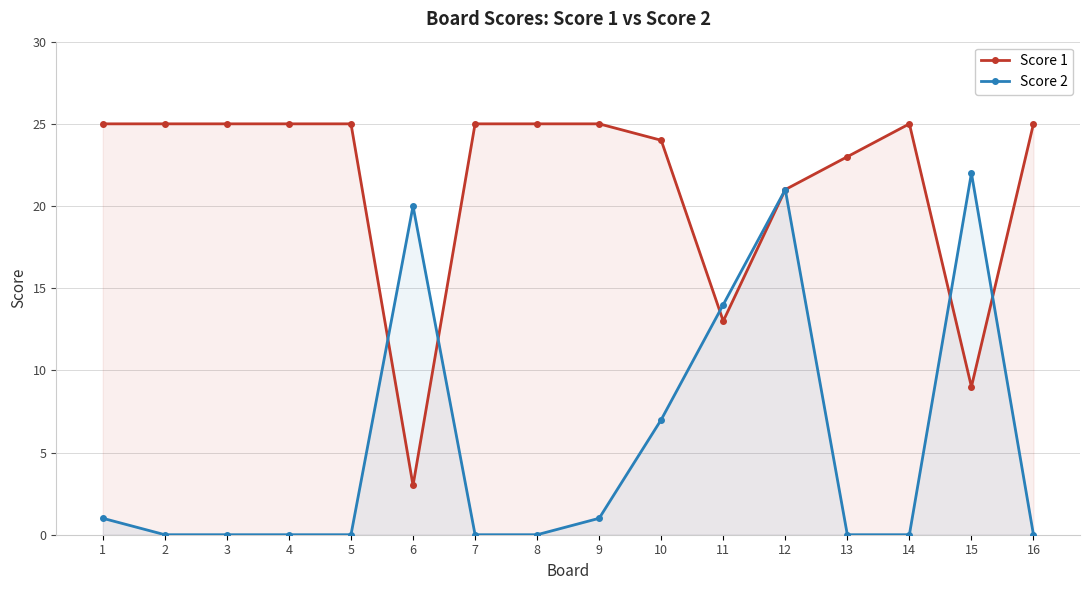

At which label is Score 1 closest to 14?

11